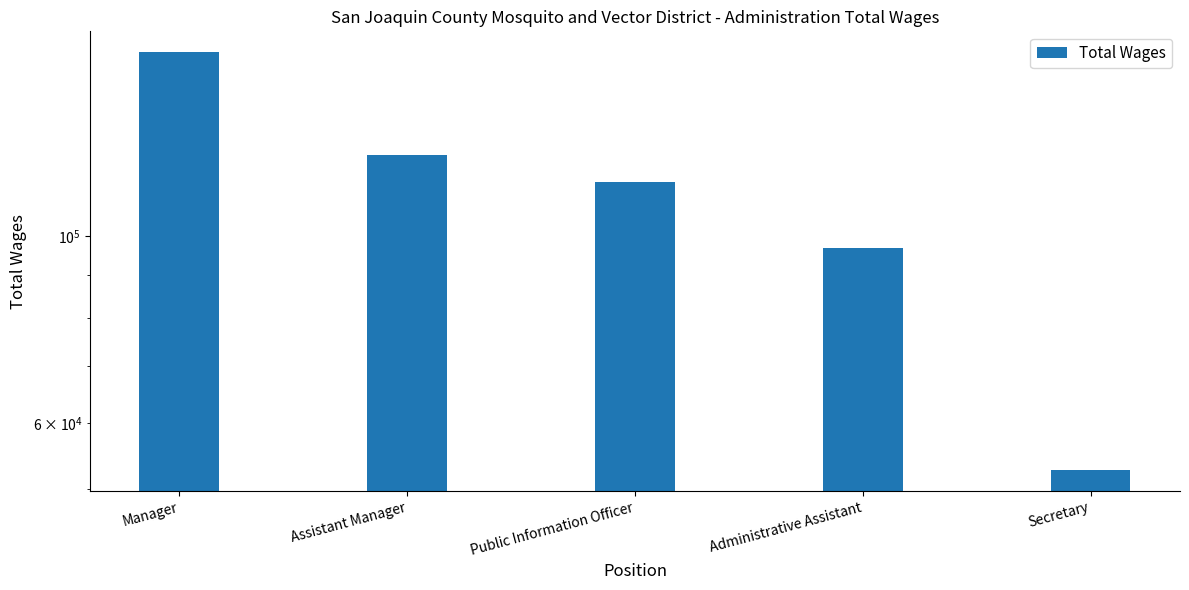

How many data points does each series have?

5